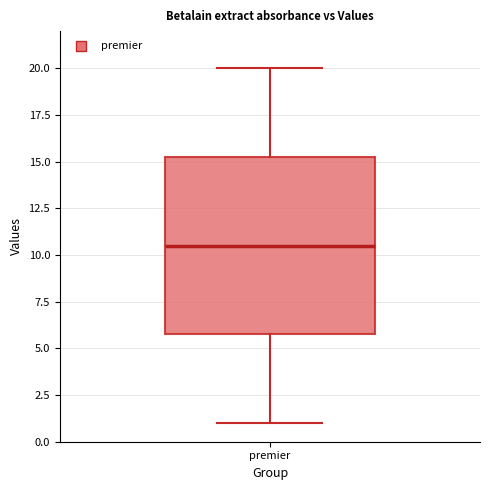

Read this box plot against the y-axis: the position of the median line, the range covered by the box, and the ends of both whiskers. The values are not printed on the chart, so give them approximately, as read against the axis.

median 10.5, box 6.0 to 15.5, whiskers 1.0 to 20.0